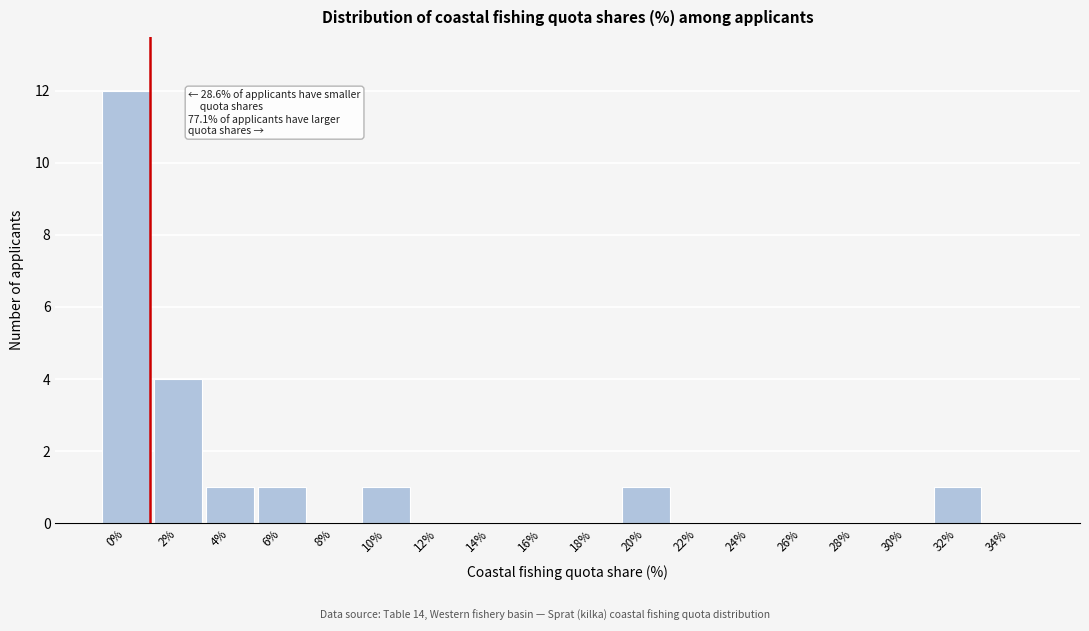

Reading left to right, extract all data points from this chart.

0%=12	2%=4	4%=1	6%=1	8%=0	10%=1	12%=0	14%=0	16%=0	18%=0	20%=1	22%=0	24%=0	26%=0	28%=0	30%=0	32%=1	34%=0